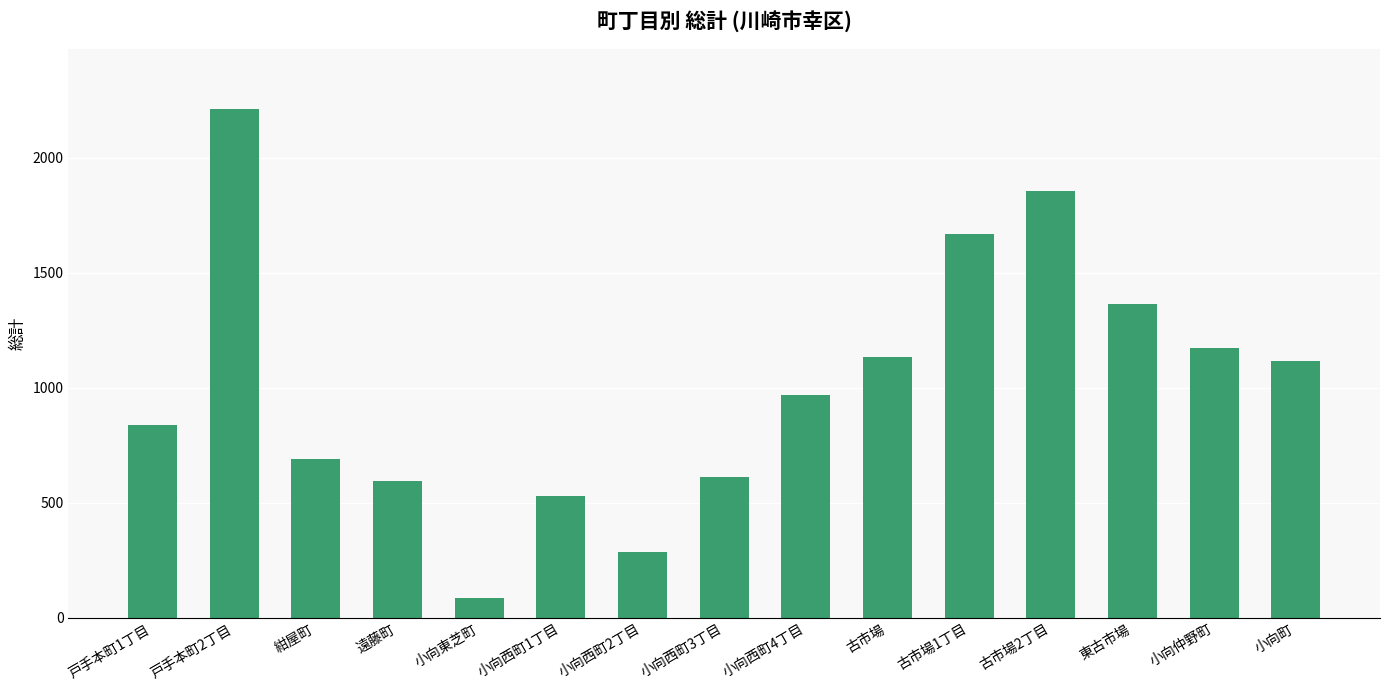

Which label corresponds to the smallest value in the chart?

小向東芝町